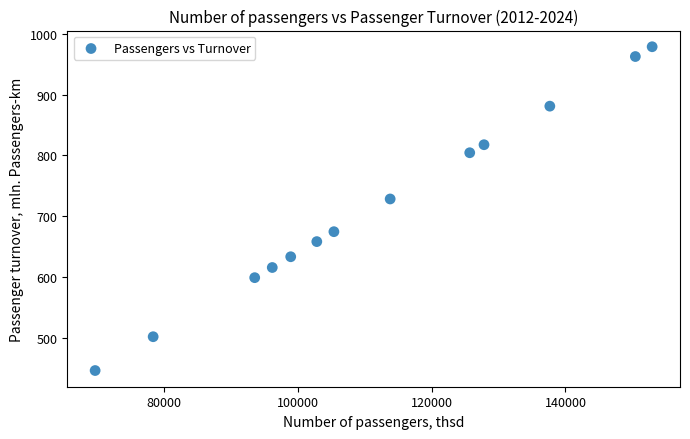

What is the range of Y values (max minus min)?

532.4